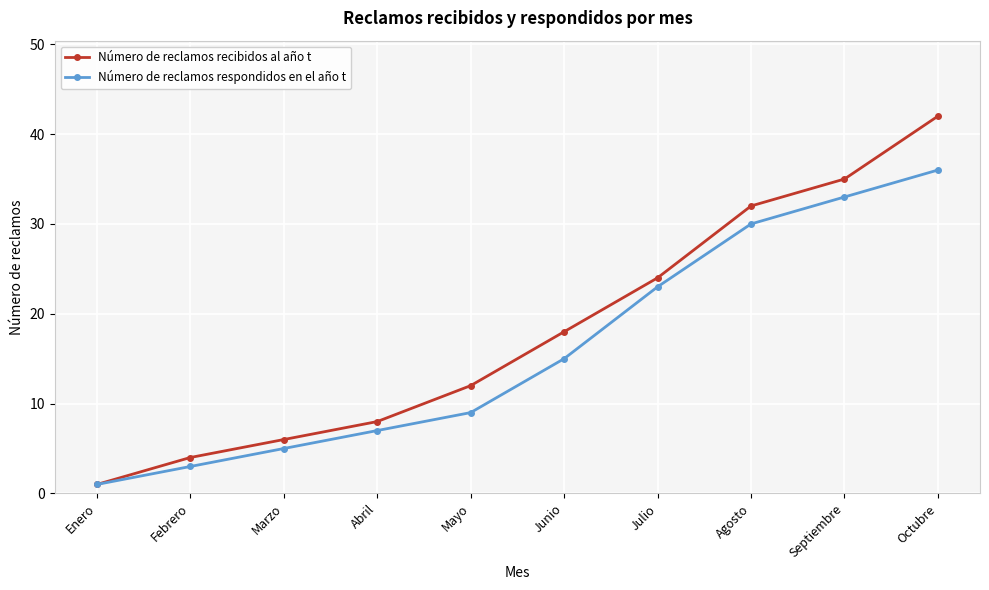

What is the maximum value for Número de reclamos recibidos al año t?

42